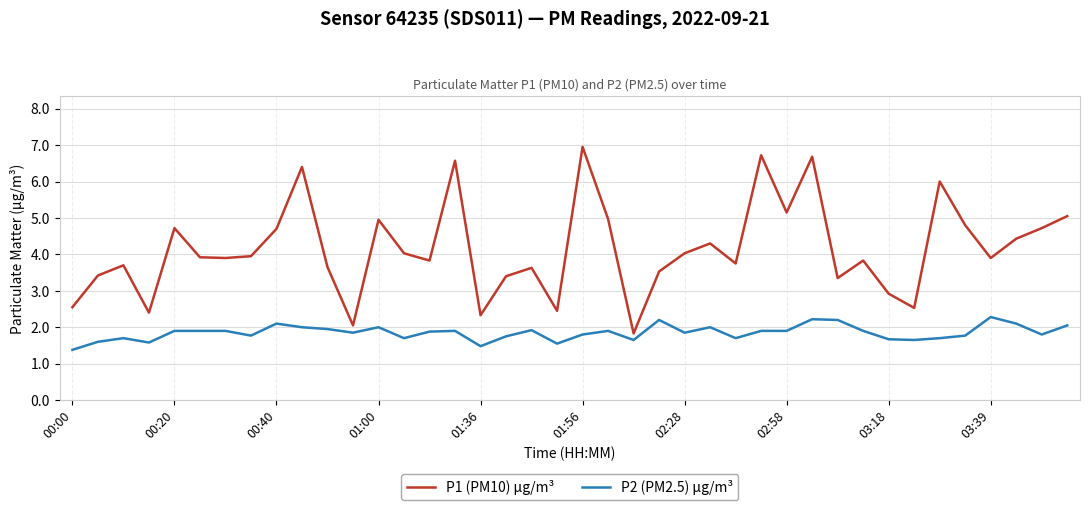

List the series in order of their peak value, lowest first.

P2 (PM2.5) µg/m³, P1 (PM10) µg/m³